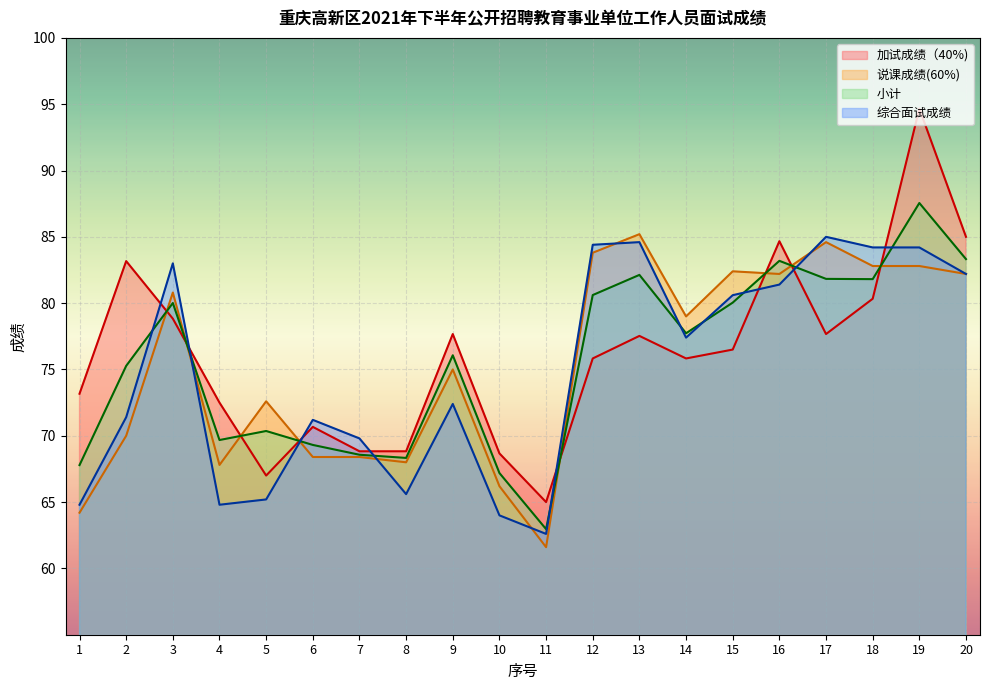

What is the value of the 说课成绩(60%) point at the 5th from the left?

72.6